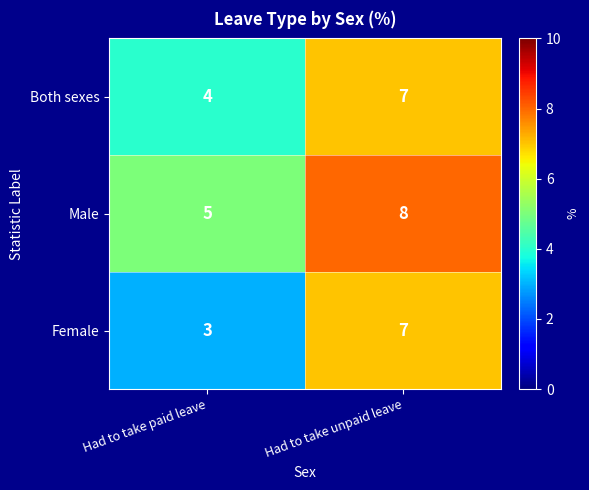

What is the difference between the highest and lowest values at Had to take unpaid leave?

1